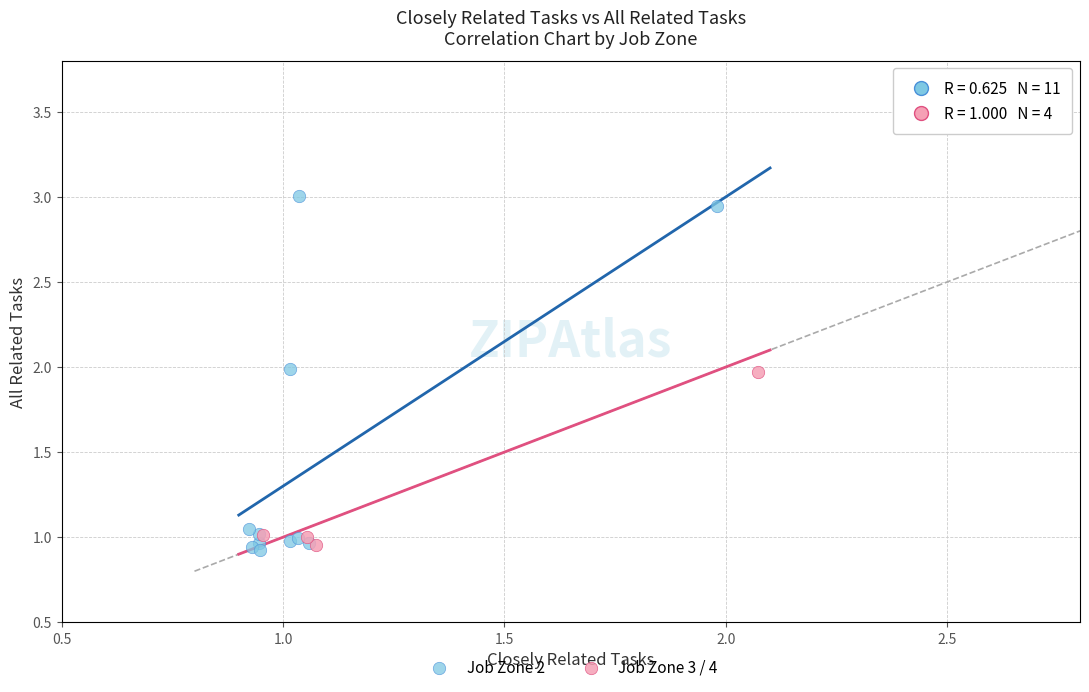

Which series has the widest spread of Y values?

Job Zone 2